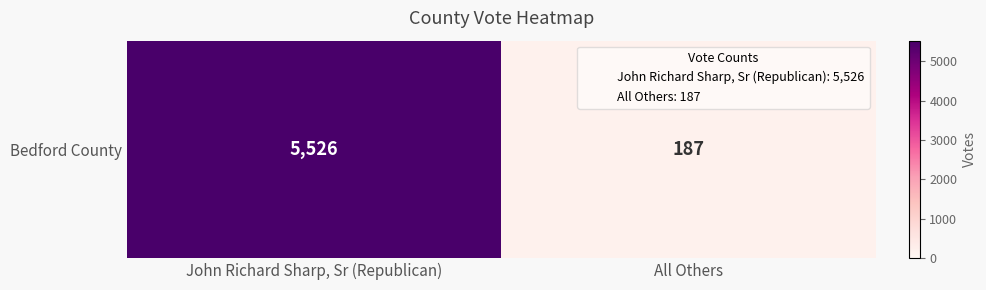

What value does the data have at All Others, to the nearest 50?

200